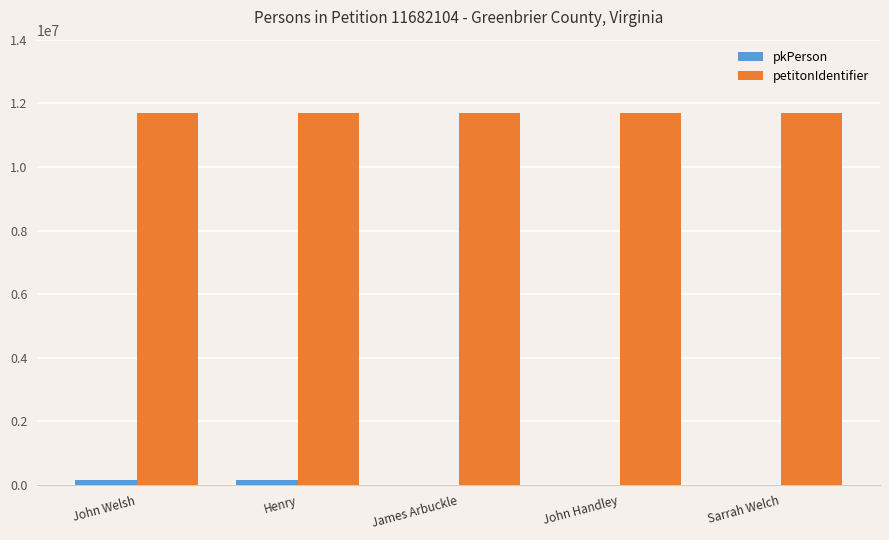

Is it true that petitonIdentifier equals 11682104 at Sarrah Welch?

True